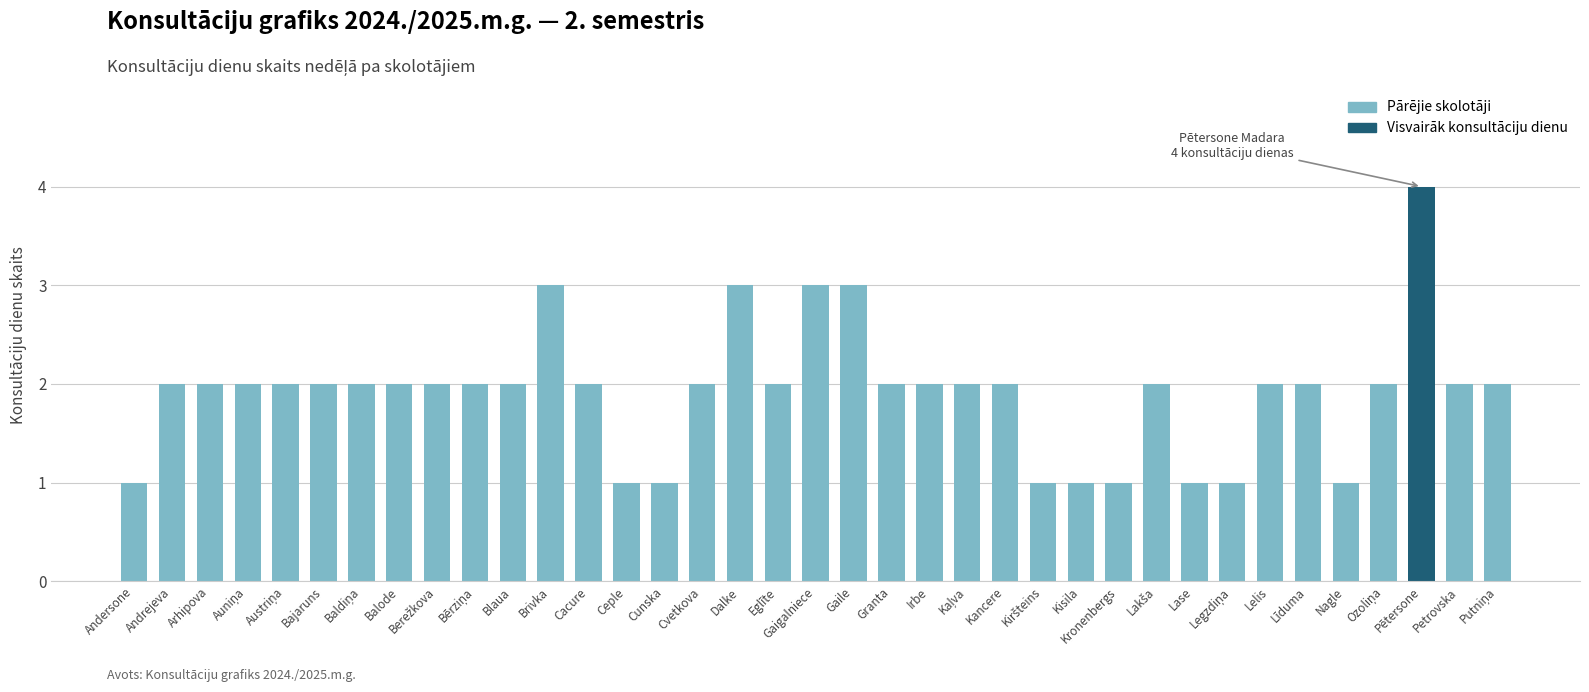

What is the label of the 30th bar from the right?

Balode